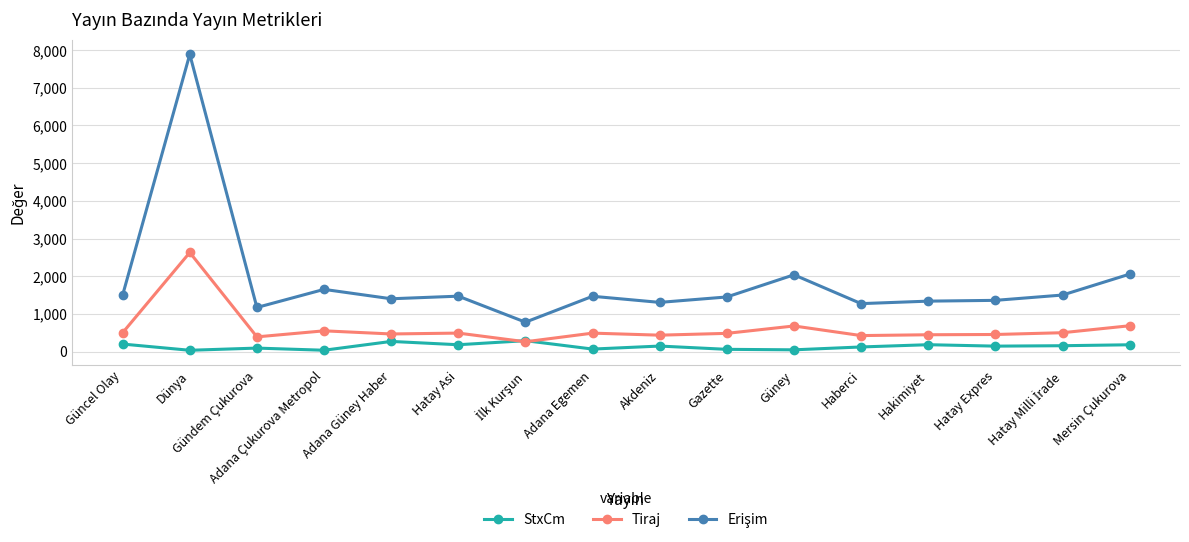

What value does the Tiraj series have at Güncel Olay?

500